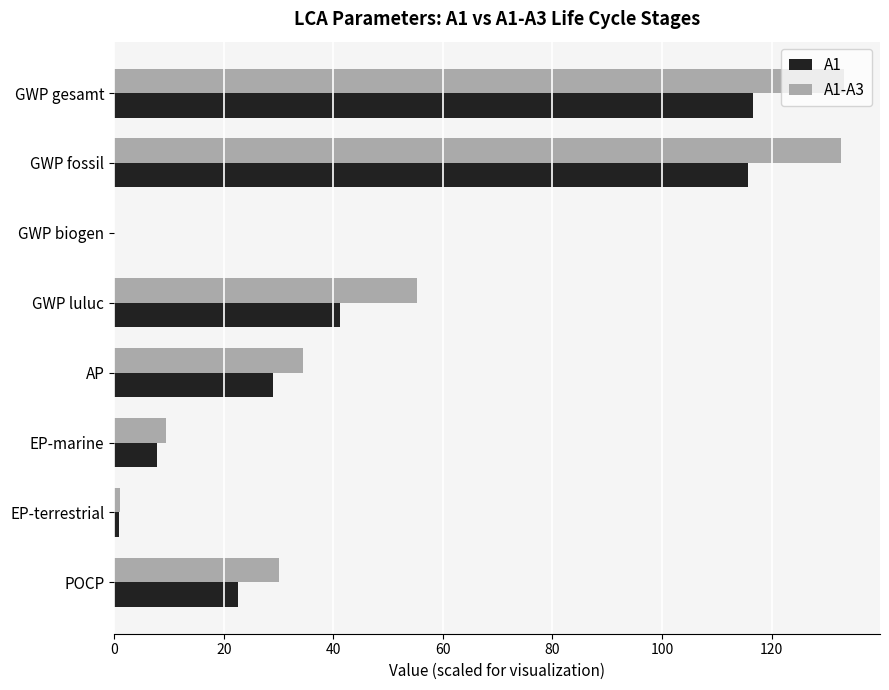

True or false: A1 has a value of 115.6 at GWP fossil.

True